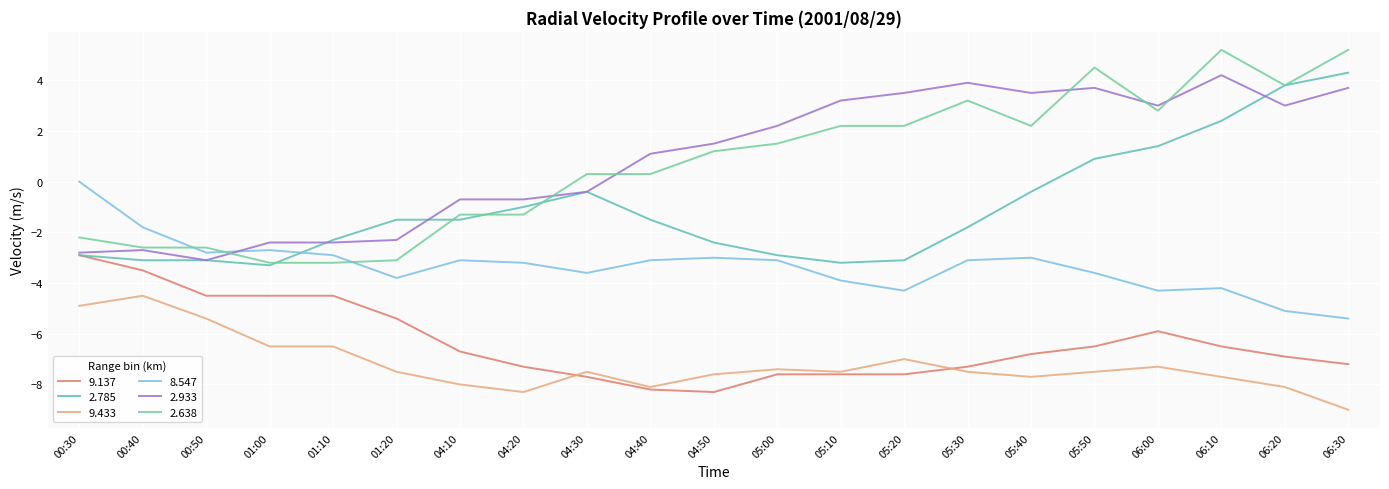

What is the label of the 7th point from the left?

04:10